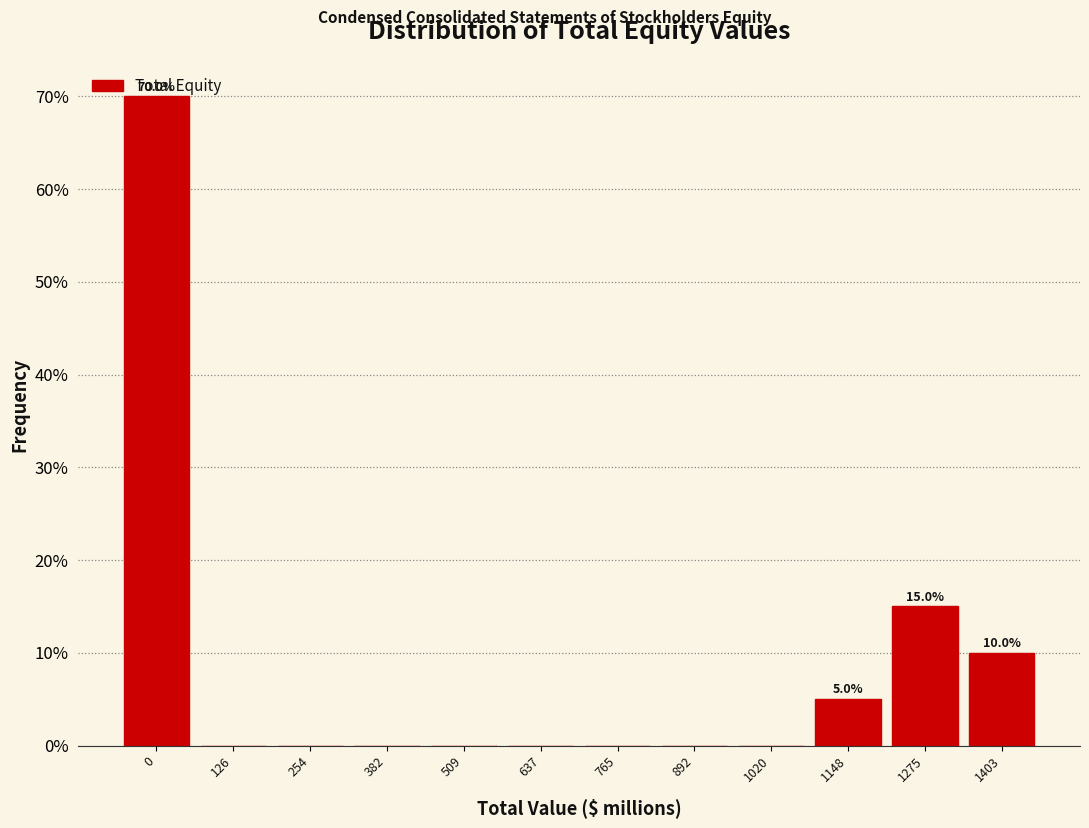

Which range on the x-axis has the tallest bar?

-60 to 60